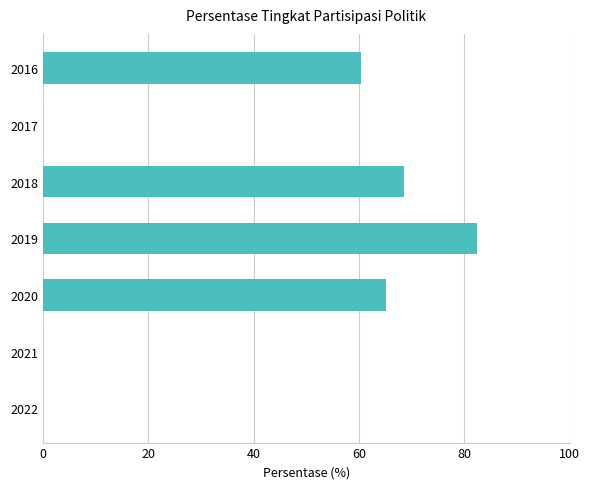

What is the sum of all values?

276.7